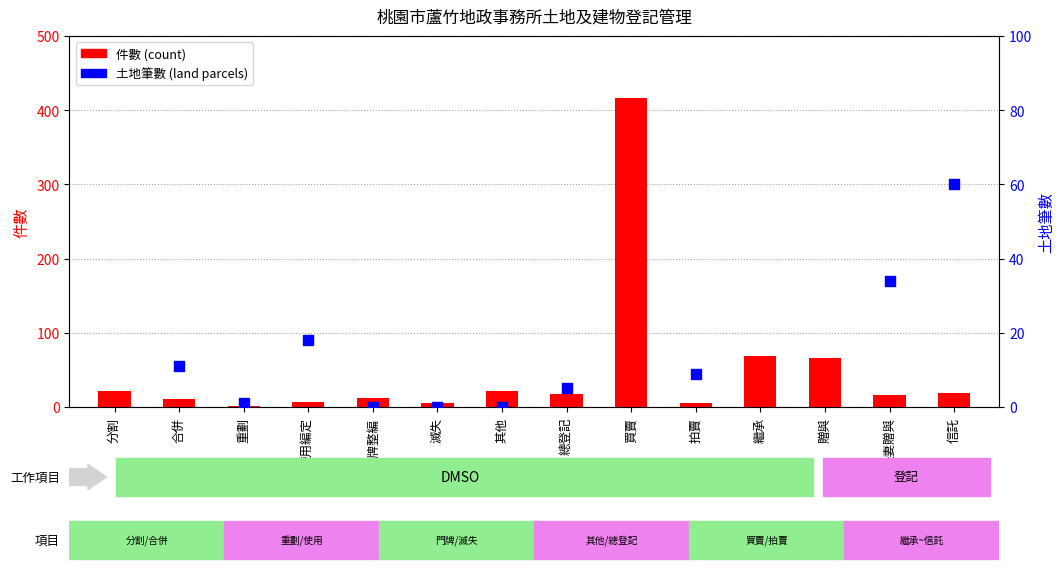

At which category is the sum across all series the highest?

買賣